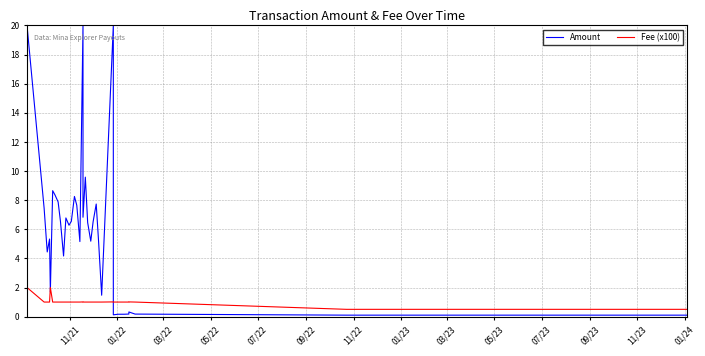

What are all the series names shown in the legend?

Amount, Fee (x100)